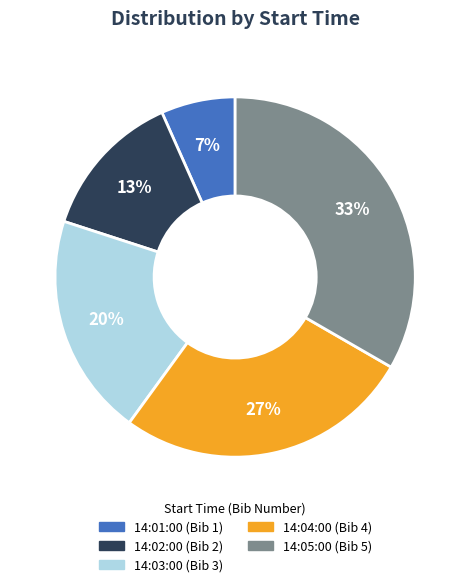

To the nearest percent, what portion does 14:05:00 represent?

33%